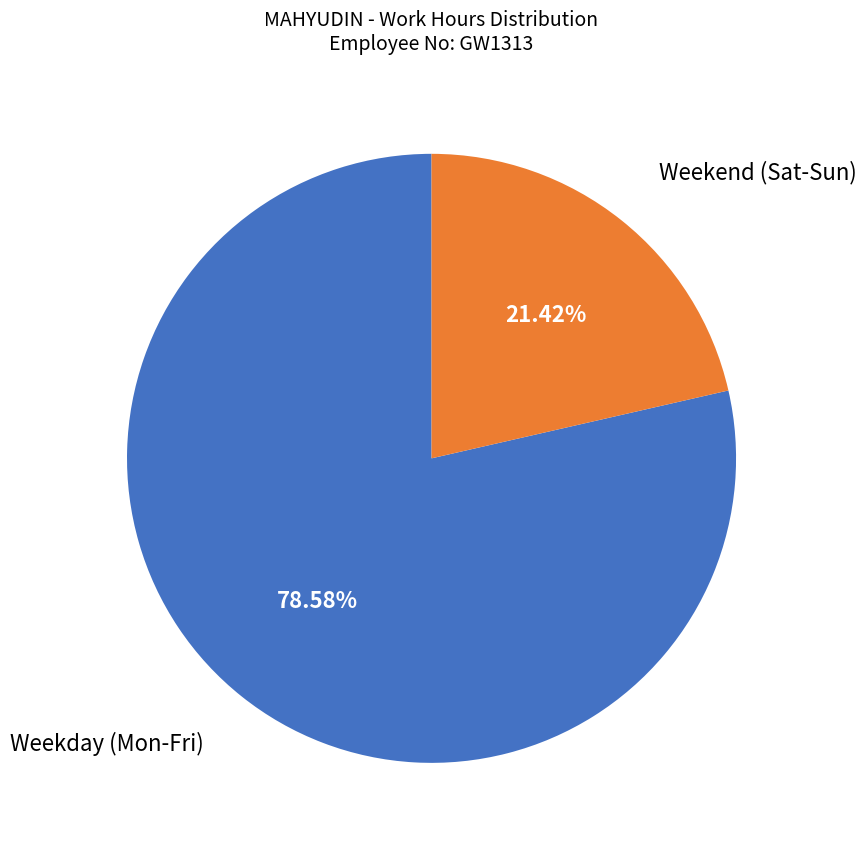

Is there any slice that represents more than half of the pie?

Yes